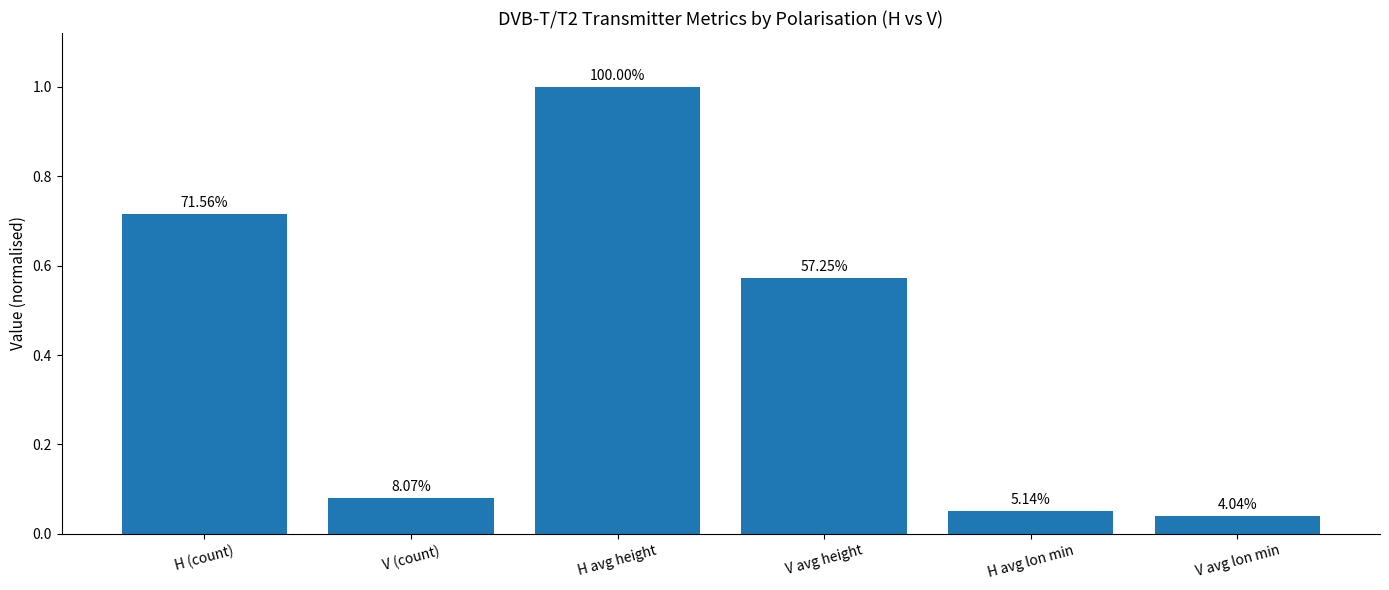

Reading left to right, transcribe all the data shown in this chart.

H (count)=0.7	V (count)=0.1	H avg height=1.0	V avg height=0.6	H avg lon min=0.1	V avg lon min=0.0